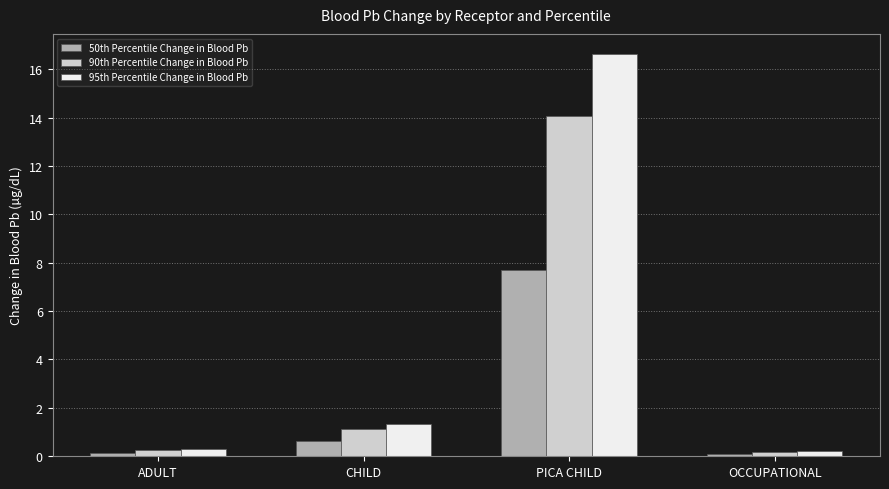

True or false: 90th Percentile Change in Blood Pb has a value of 22.7 at PICA CHILD.

False